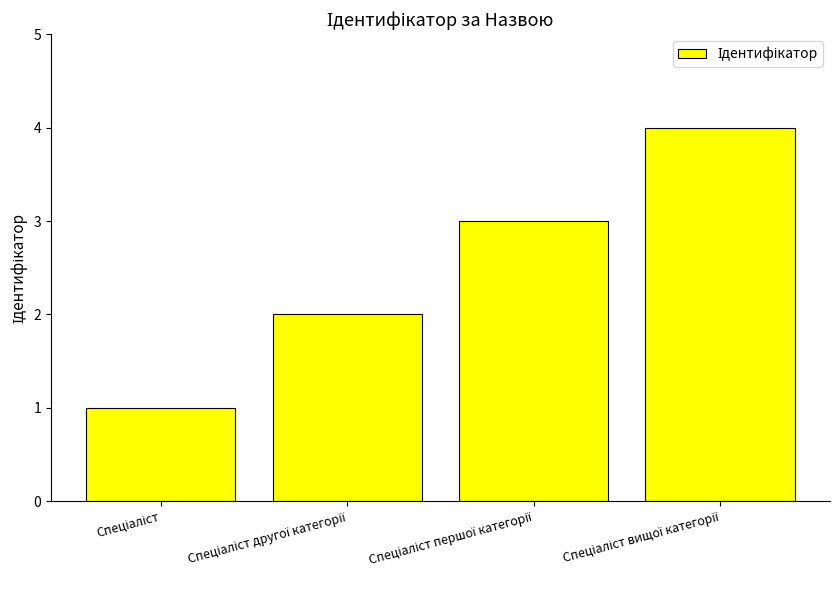

How many bars are there in total?

4